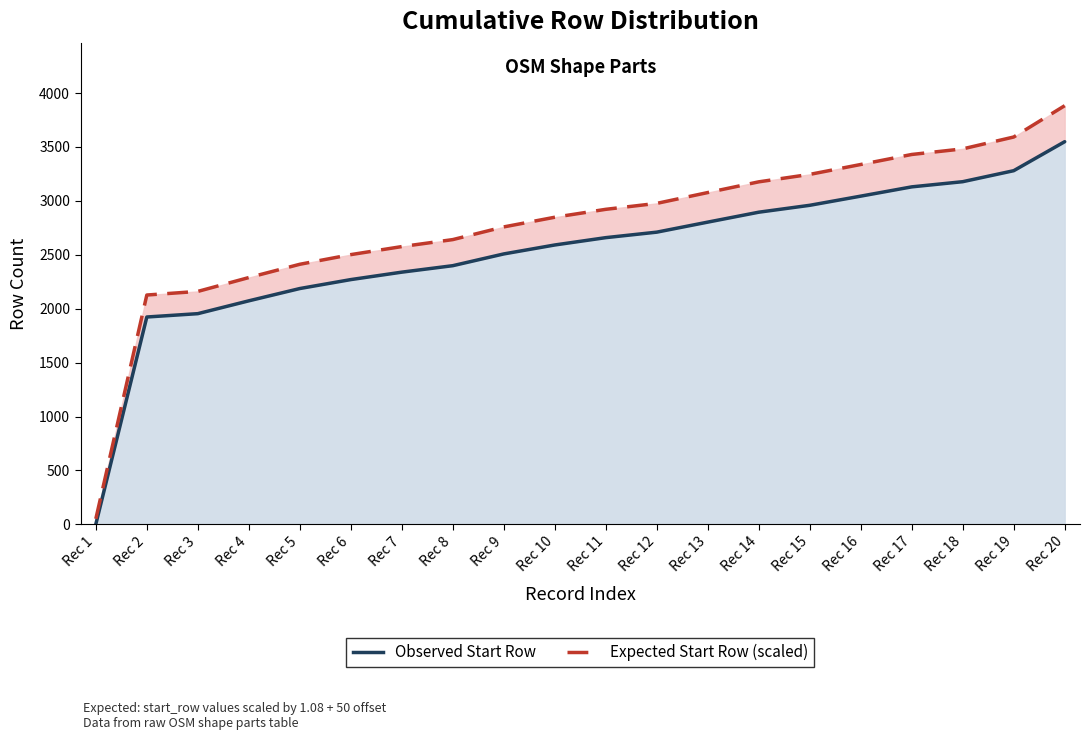

At Rec 13, list the series in order from largest to smallest.

Expected Start Row (scaled), Observed Start Row